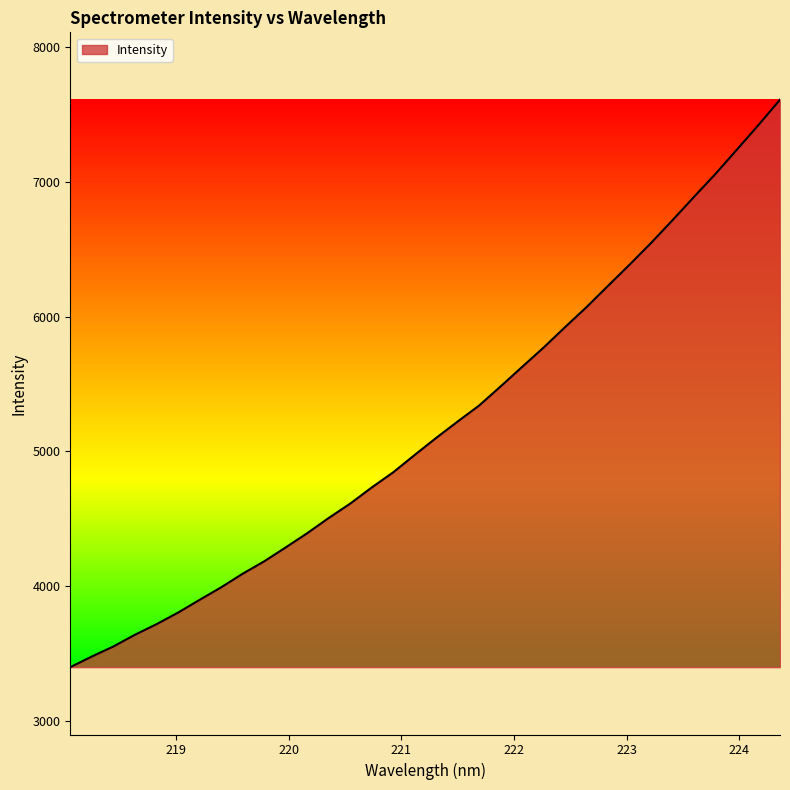

What is the difference between the maximum and minimum values?

4214.0